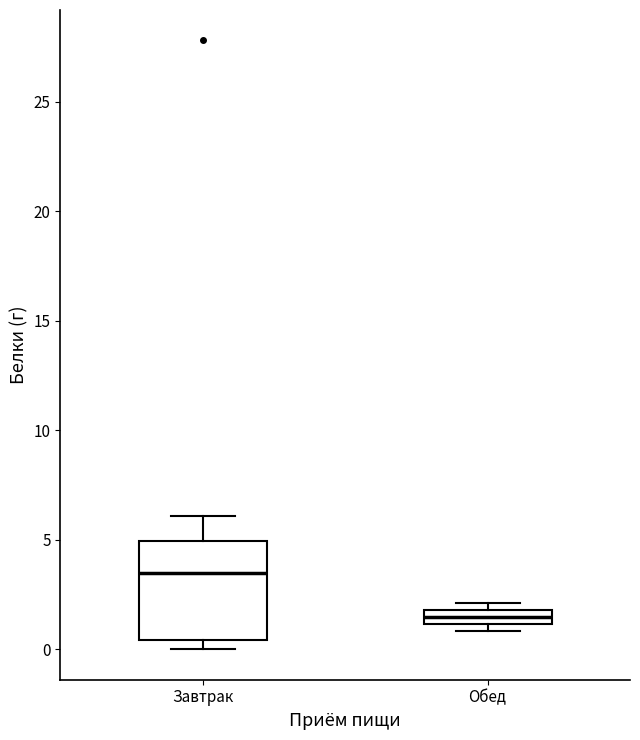

Which box is the tallest, from its lower edge to its upper edge?

Завтрак